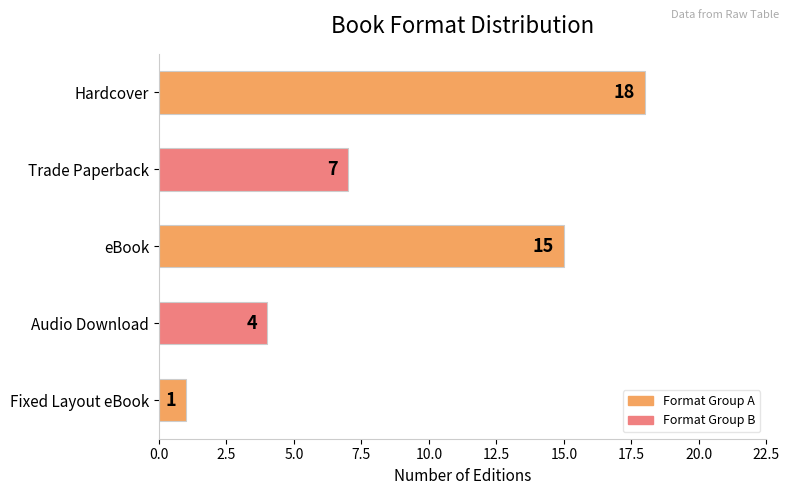

What is the ratio of the value at Hardcover to the value at eBook?

1.2